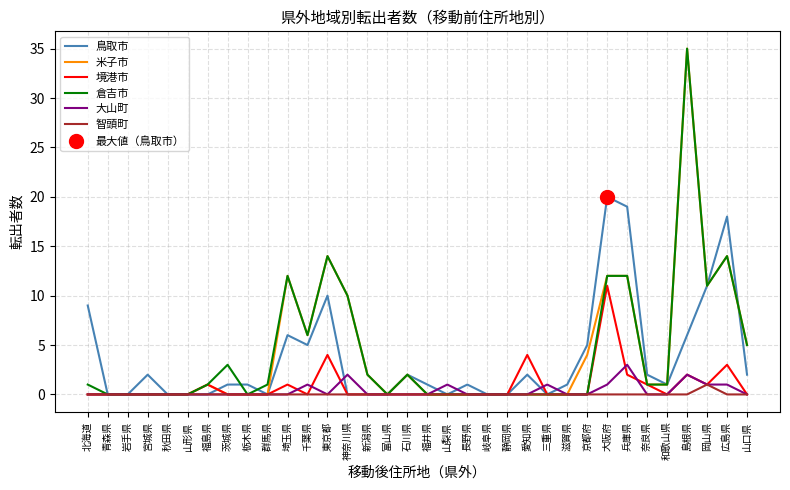

What value does the 境港市 series have at 愛知県?

4